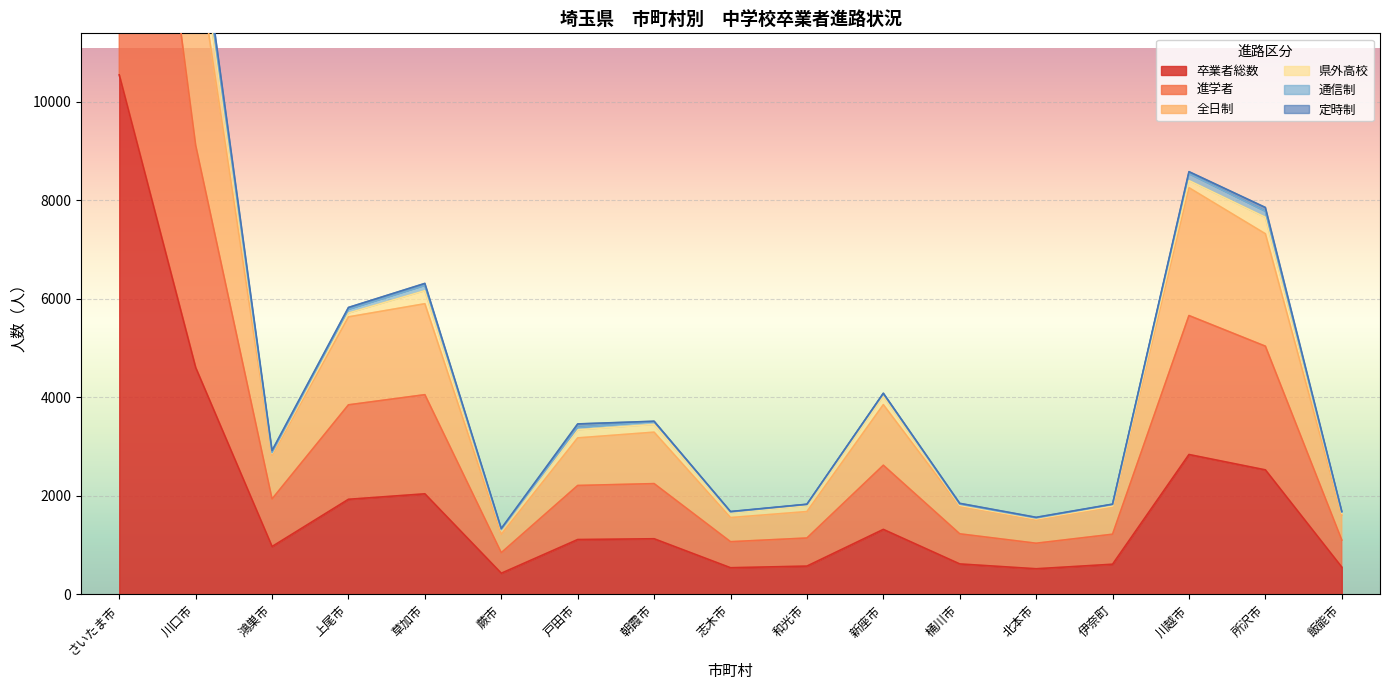

The 進学者 series shows 1220 at 伊奈町. True or false?

True